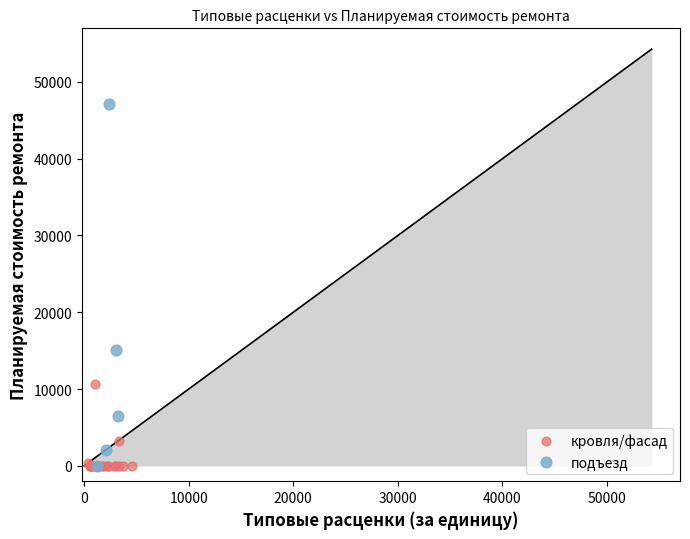

Which series contains the highest Y value?

подъезд